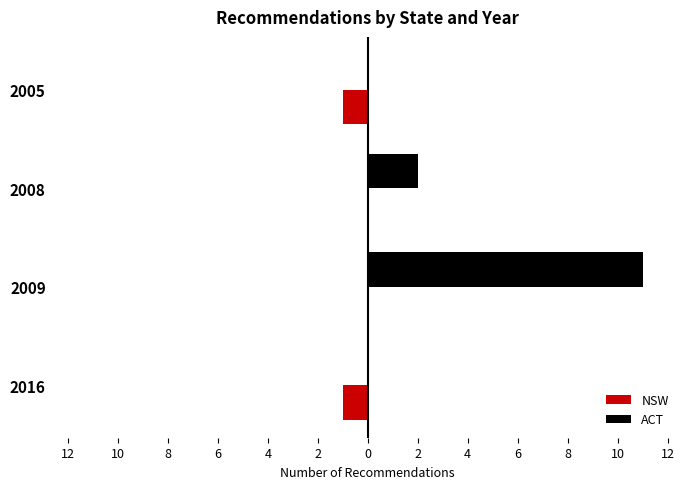

What are all the series names shown in the legend?

NSW, ACT